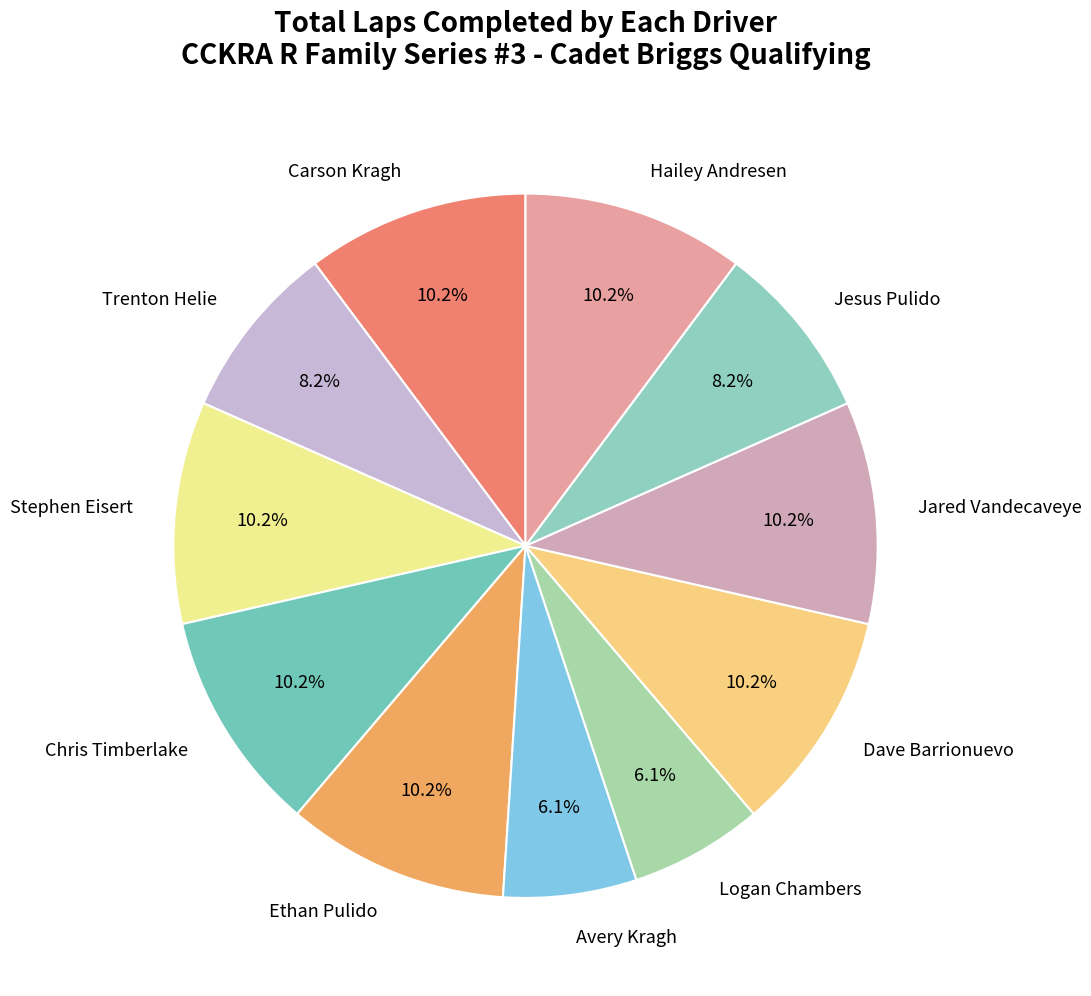

Is the sum of Ethan Pulido and Jesus Pulido greater than half?

No